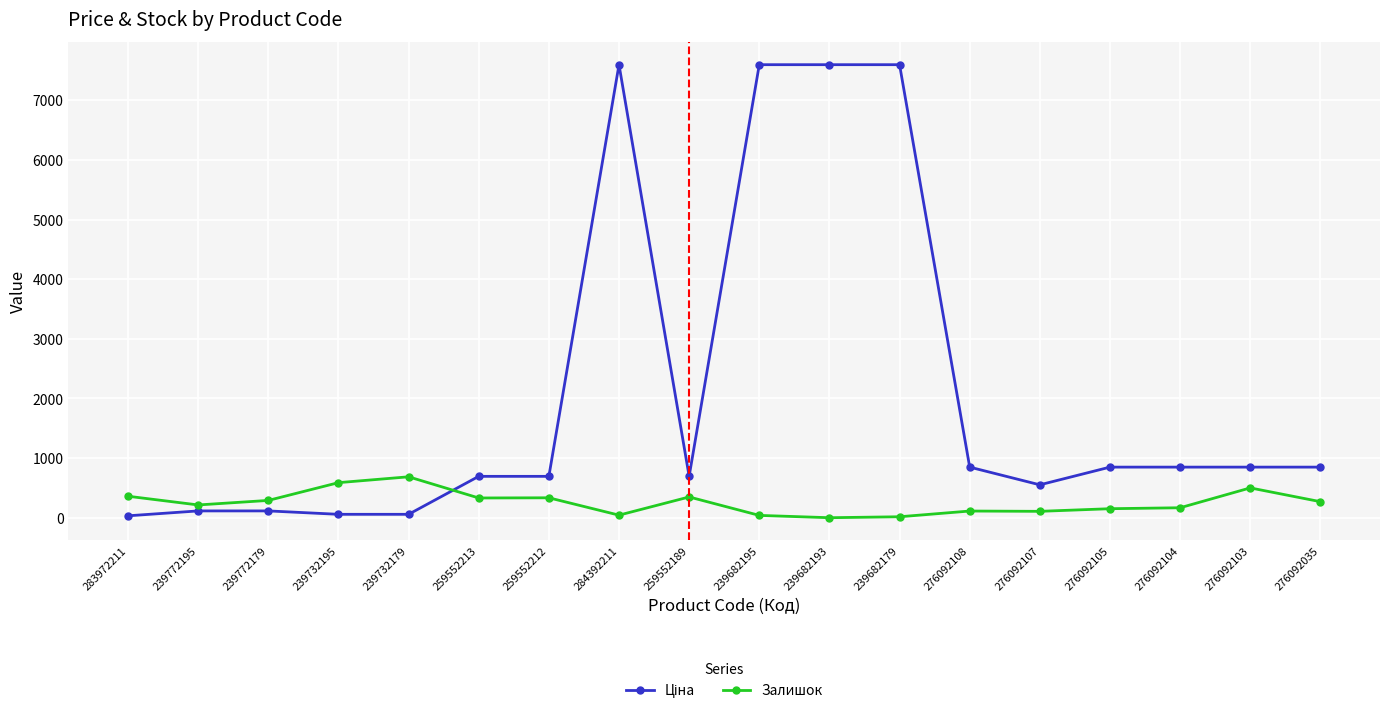

The Залишок series shows 214.0 at 239772195. True or false?

True